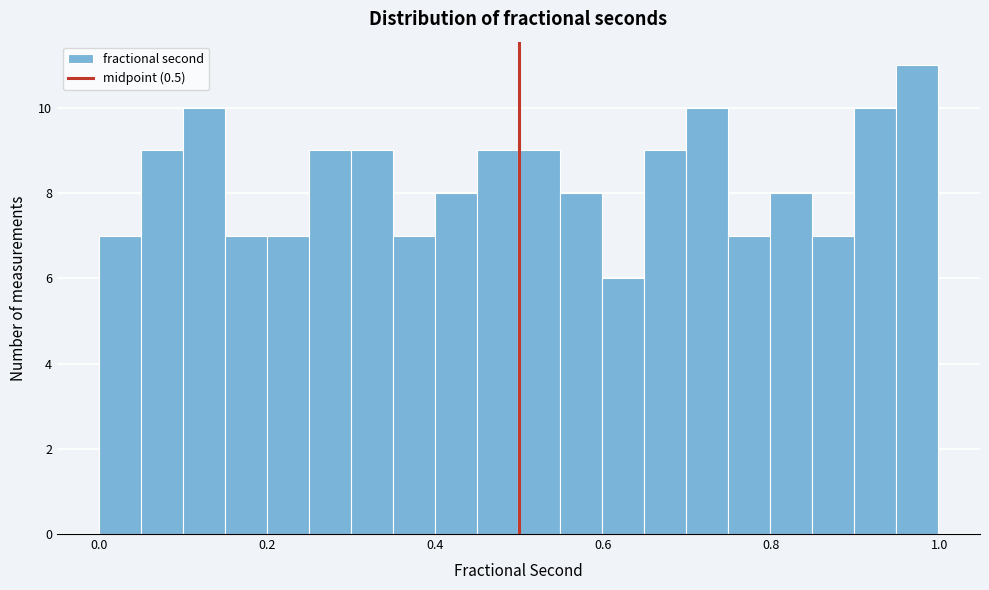

Read against the x-axis, roughly where is the centre of the tallest bar?

0.98